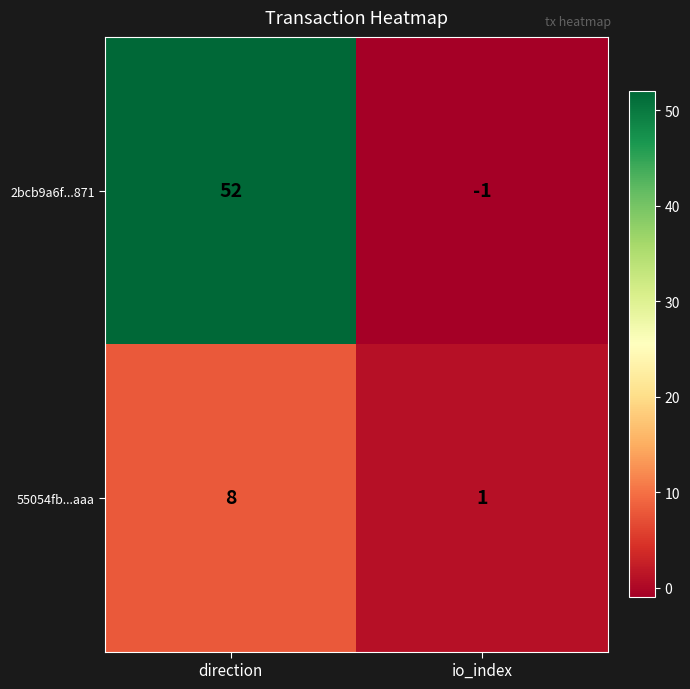

At which category is the sum across all series the highest?

direction